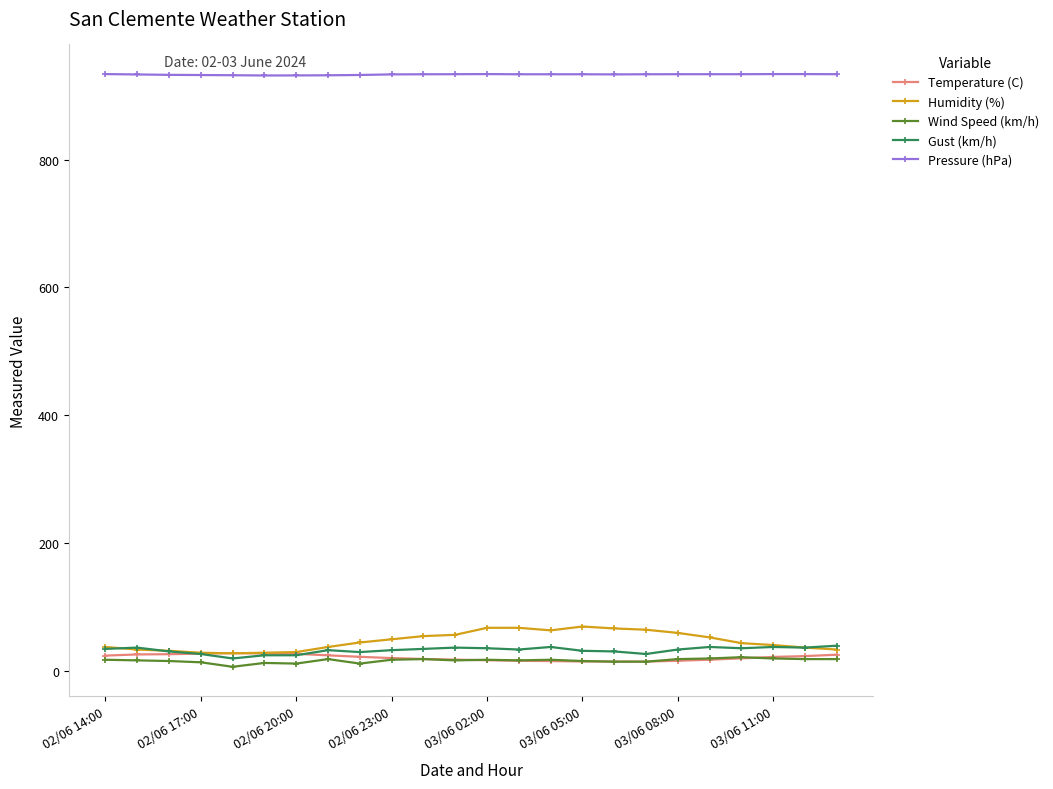

How many intersections are there between Wind Speed (km/h) and Temperature (C)?

4